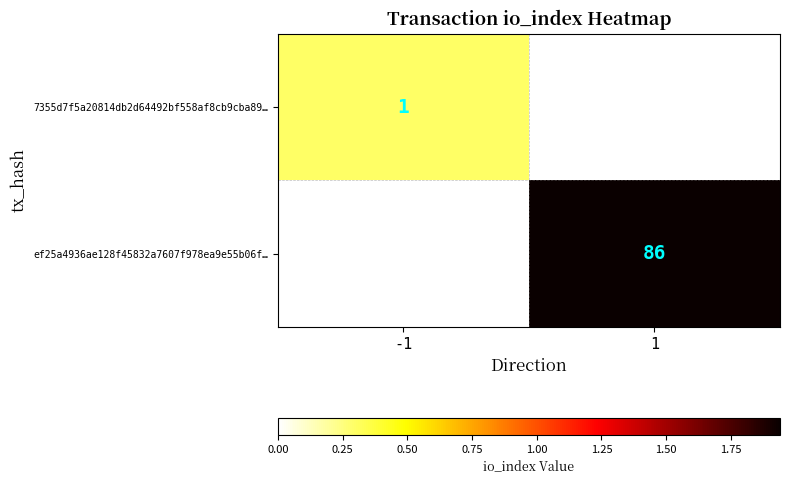

Which label corresponds to the smallest value in the chart?

1